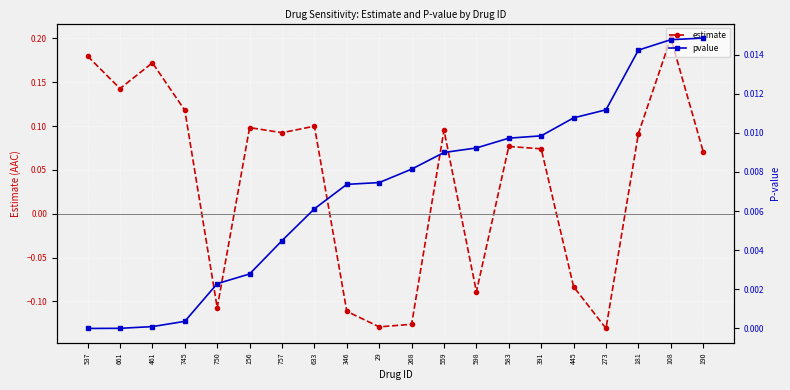

Reading left to right, what are all the values shown in this chart?

estimate: 0.2	0.1	0.2	0.1	-0.1	0.1	0.1	0.1	-0.1	-0.1	-0.1	0.1	-0.1	0.1	0.1	-0.1	-0.1	0.1	0.2	0.1
pvalue: 0.0	0.0	0.0	0.0	0.0	0.0	0.0	0.0	0.0	0.0	0.0	0.0	0.0	0.0	0.0	0.0	0.0	0.0	0.0	0.0